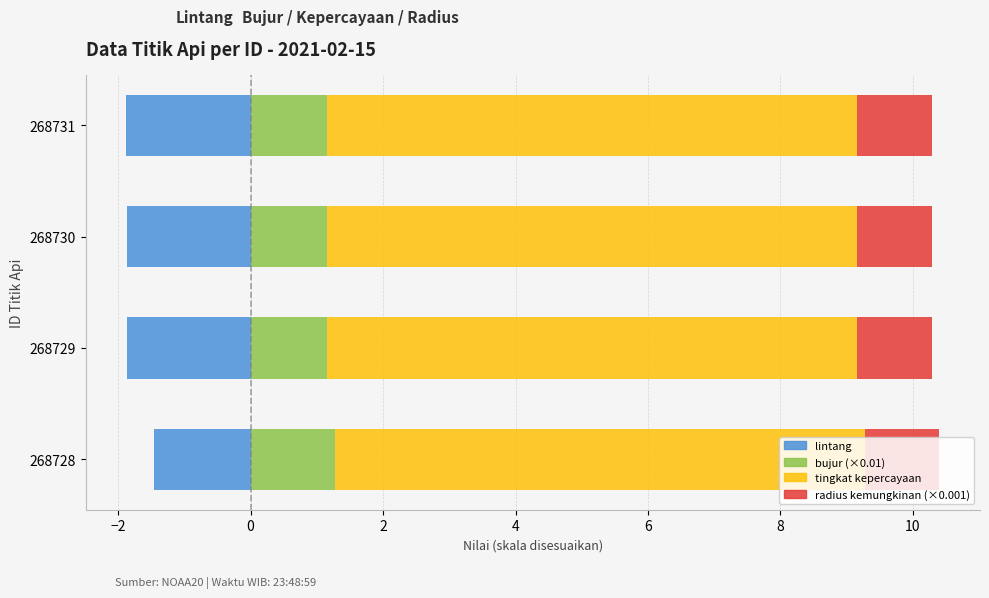

What is the total value across all series at 2?

0.4